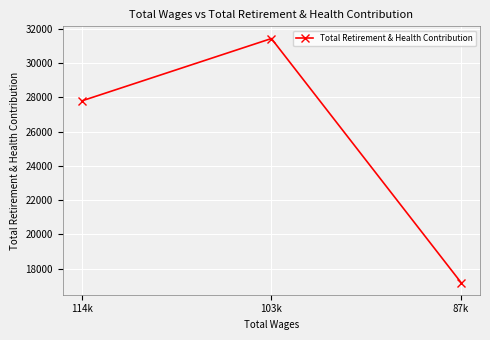

The chart shows a value of 27788 at 114k. True or false?

True